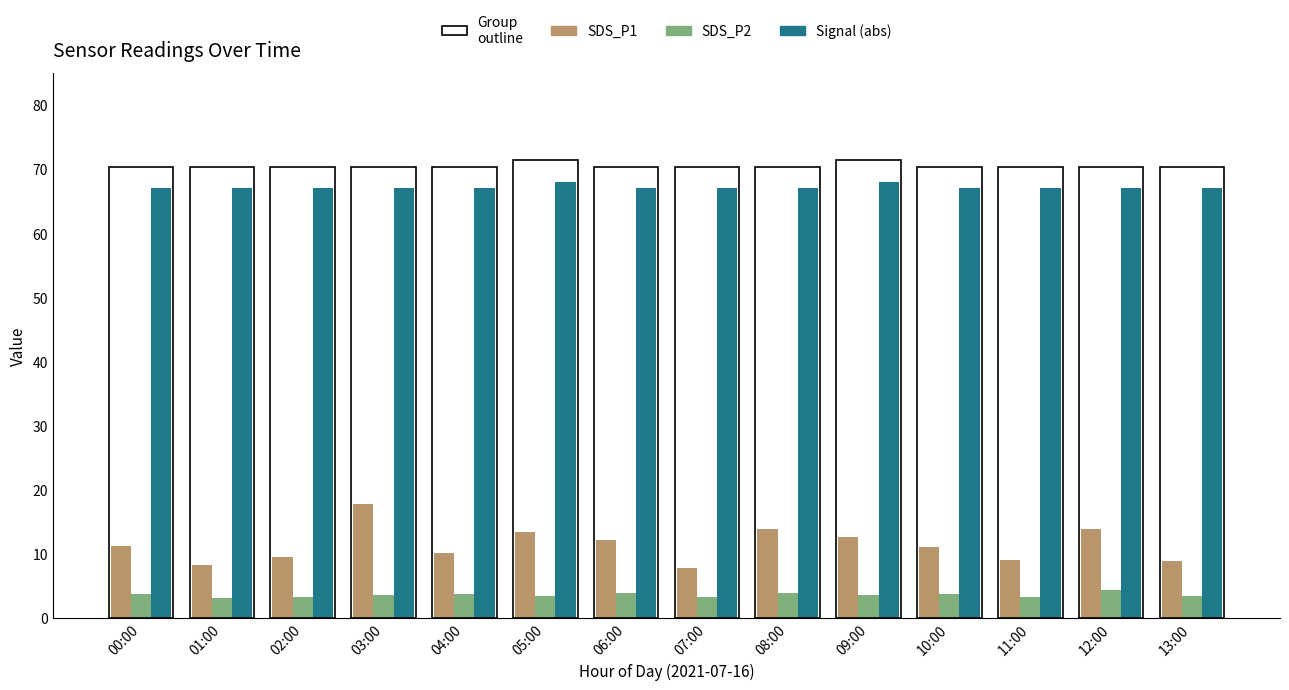

What is the difference between the maximum and second lowest values in the Signal (abs) series?

1.0